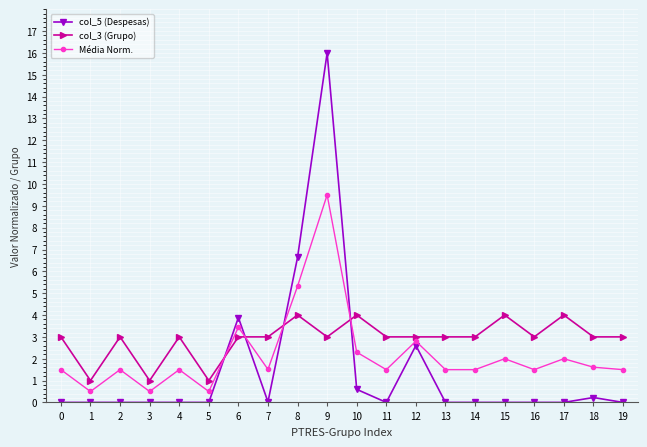

Rank the series by their average value, from highest to lowest.

col_3 (Grupo), Média Norm., col_5 (Despesas)